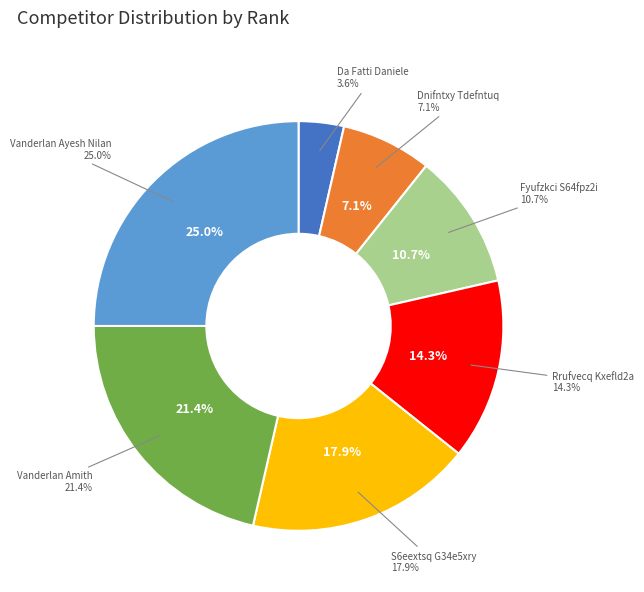

How many segments does this pie chart have?

7